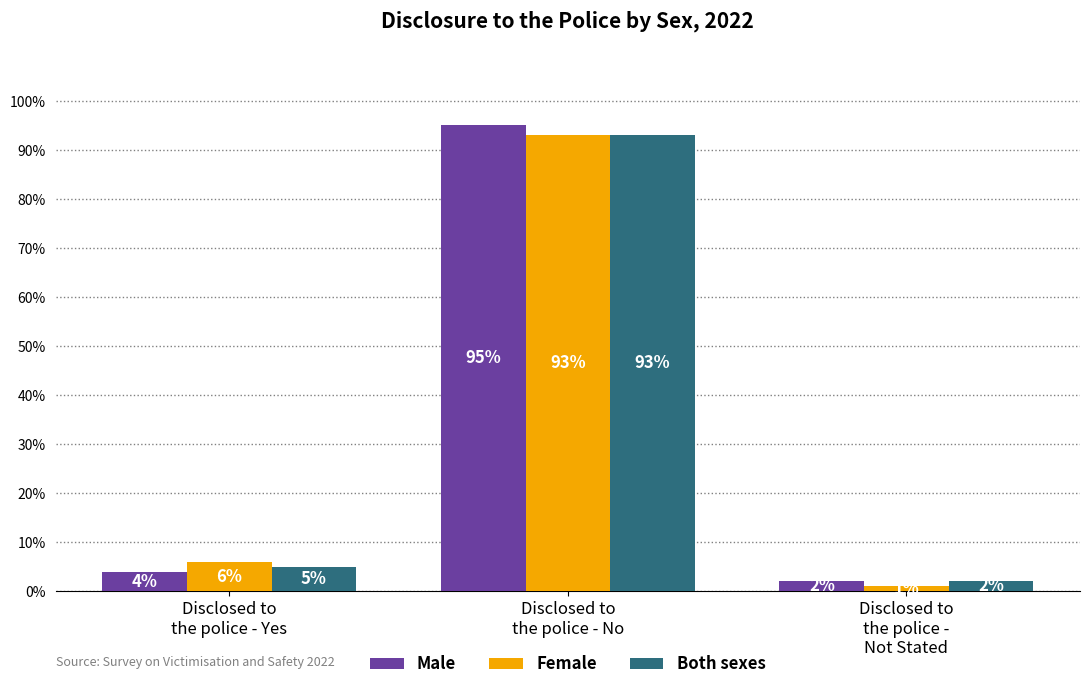

What is the value of the Female bar at the 3rd from the left?

1